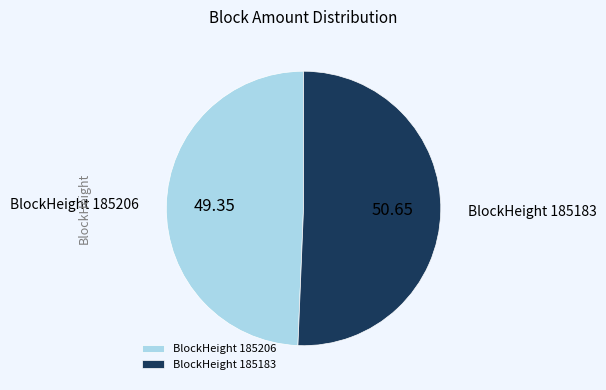

How many slices are in this pie chart?

2